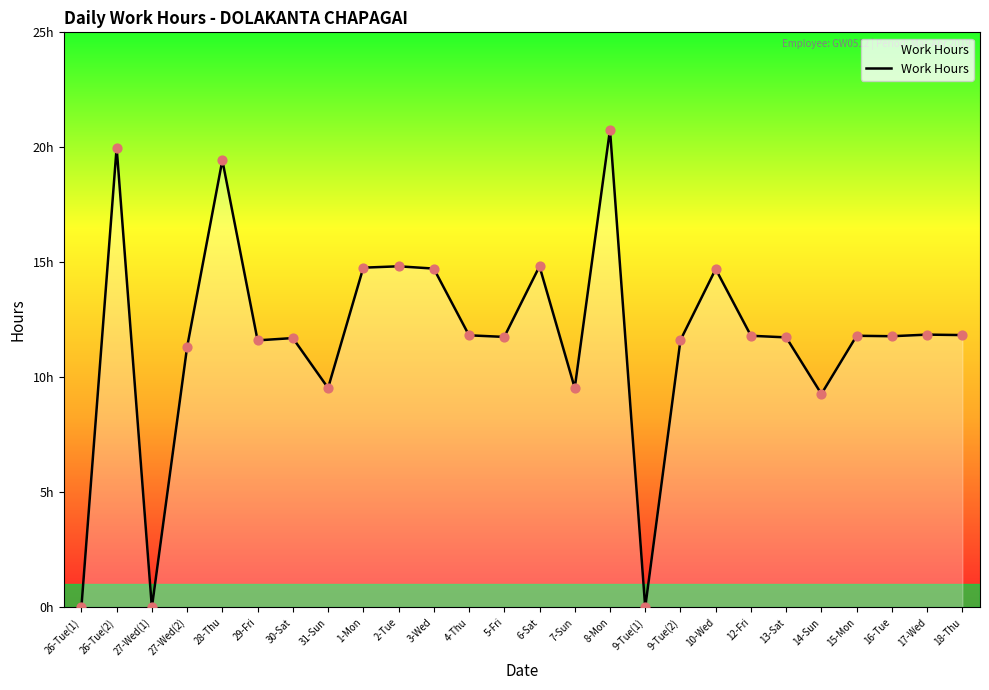

What is the ratio of the value at 15-Mon to the value at 18-Thu?

1.0